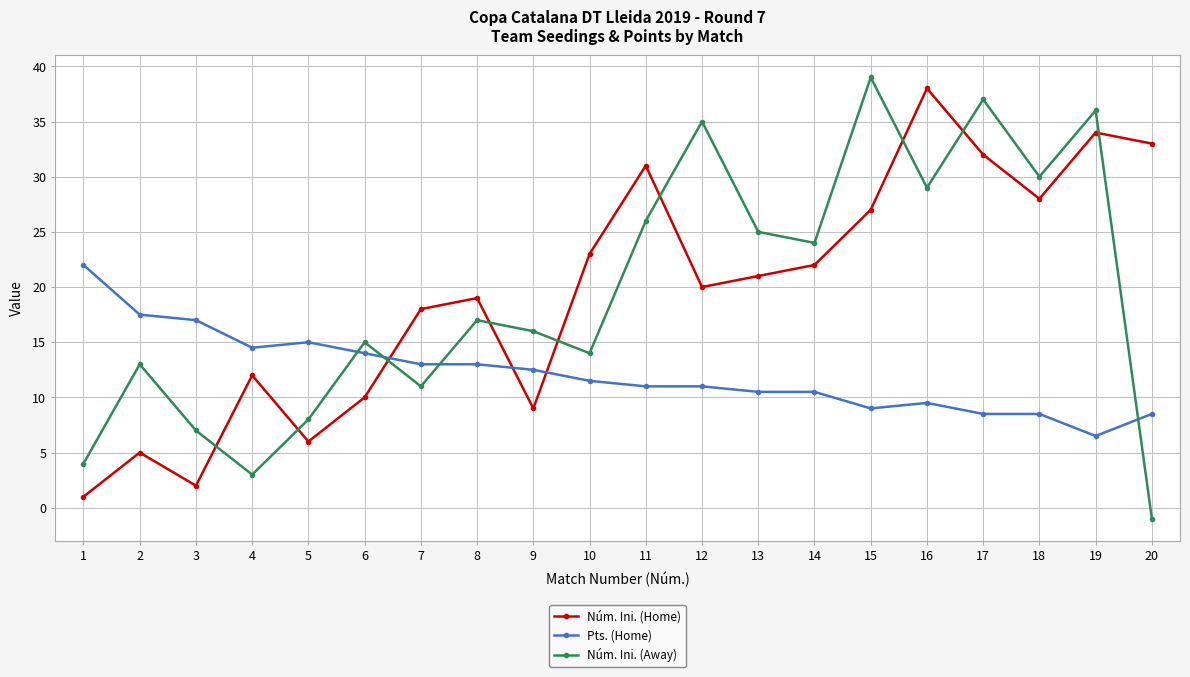

What is the average value of the Pts. (Home) series?

12.2